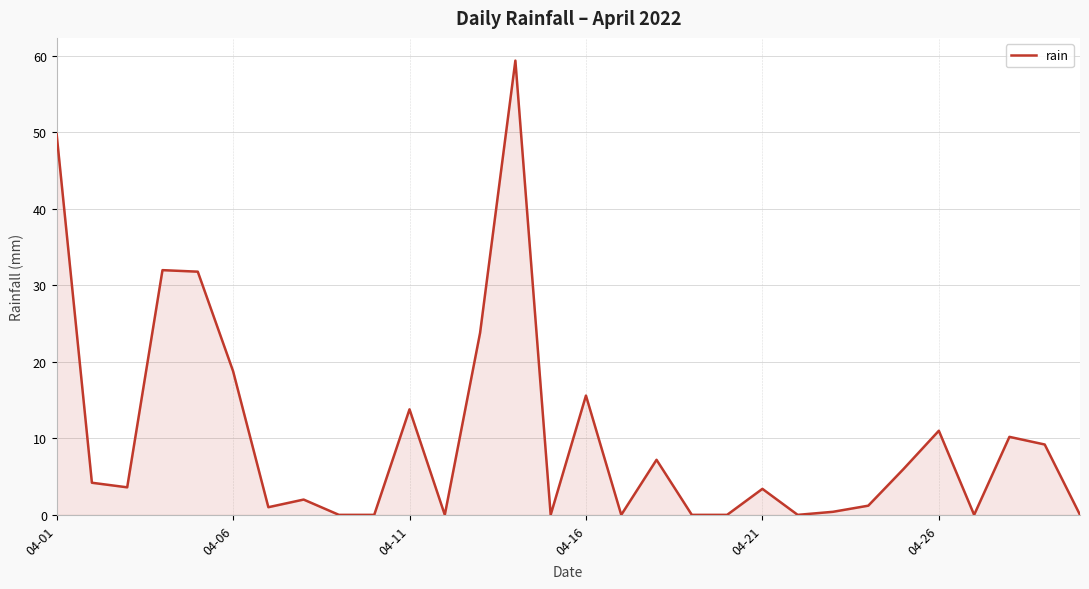

What is the difference between the maximum and minimum values?

59.4